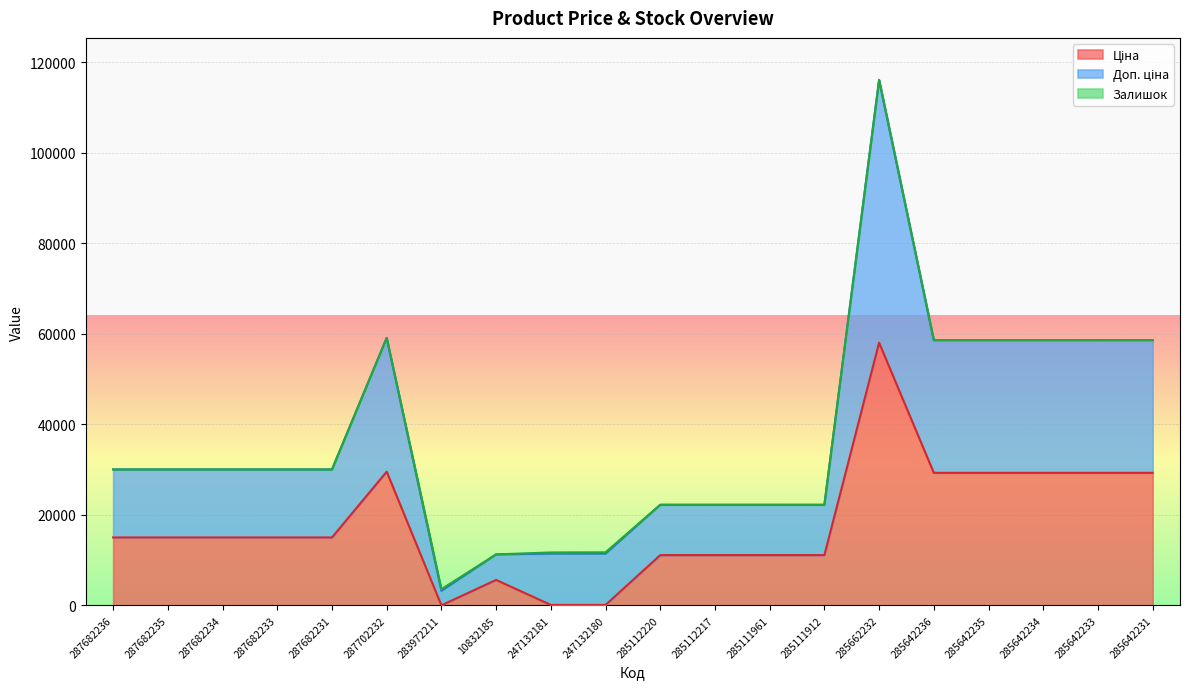

What is the maximum value shown in the chart?

116086.1